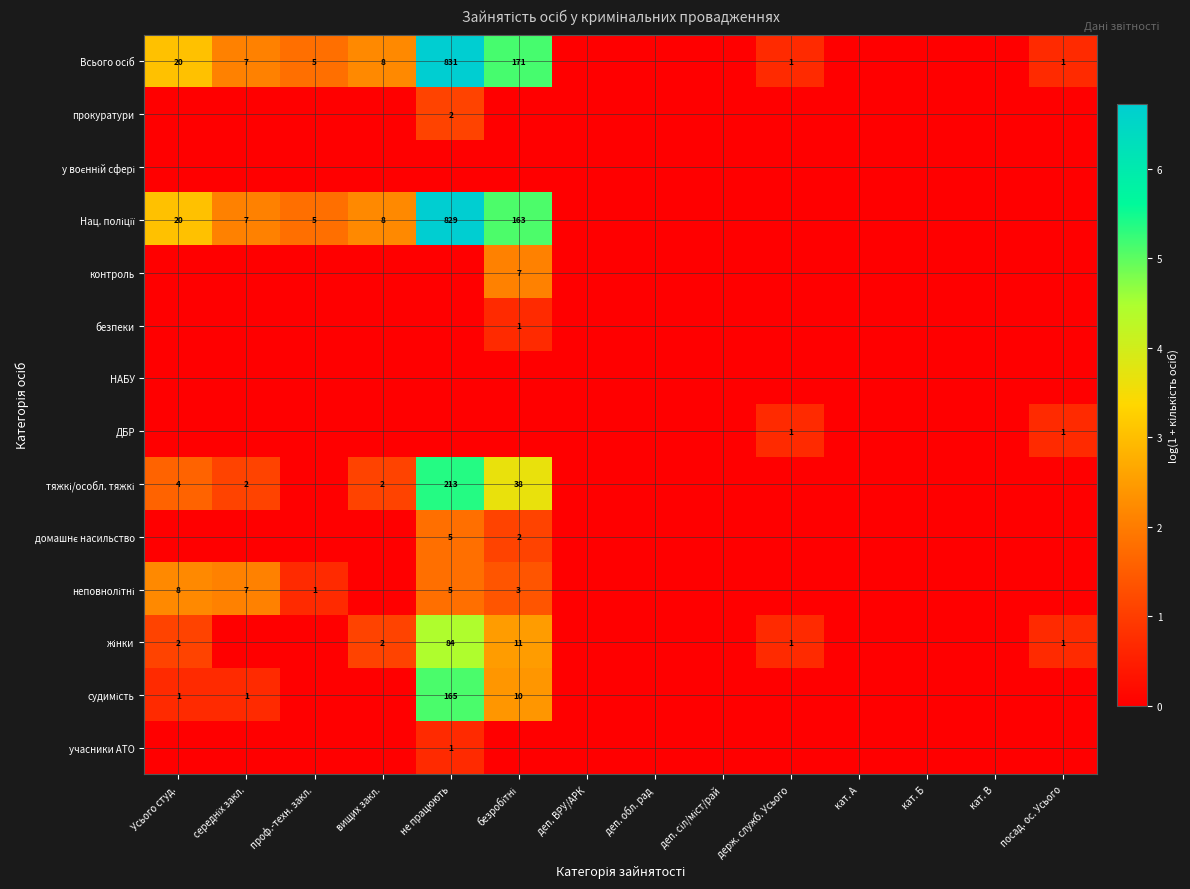

True or false: неповнолітні has a value of 0.0 at деп. ВРУ/АРК.

True